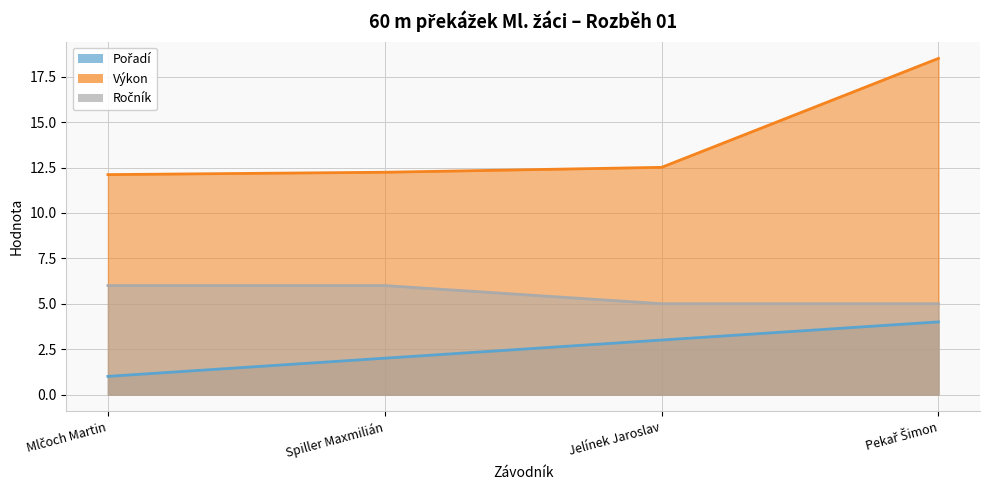

How many lines are shown in the chart?

3